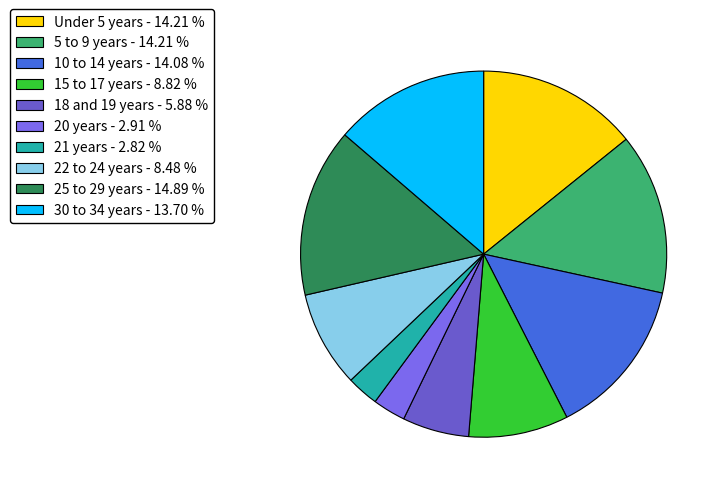

Rank the categories by value from highest to lowest.

25 to 29 years, 5 to 9 years, Under 5 years, 10 to 14 years, 30 to 34 years, 15 to 17 years, 22 to 24 years, 18 and 19 years, 20 years, 21 years